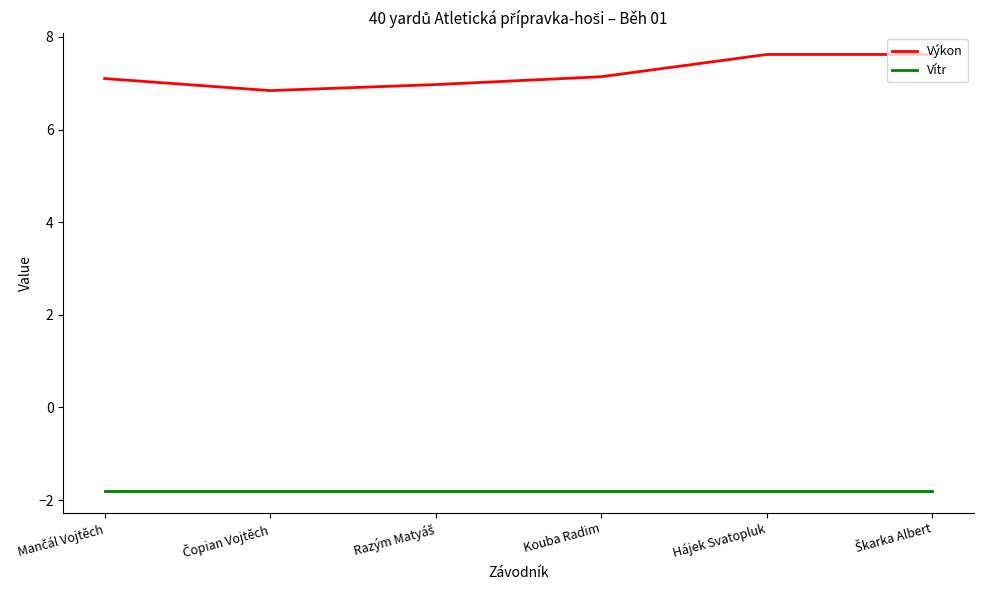

Which series has the widest spread of values?

Výkon